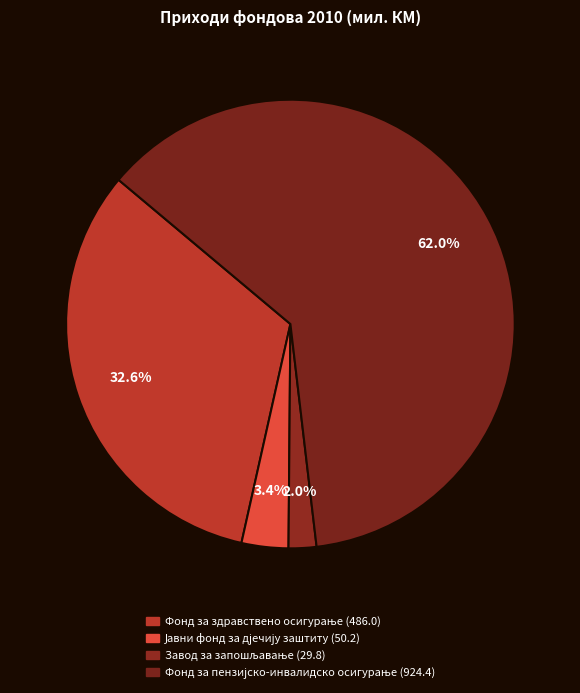

How many segments does this pie chart have?

4